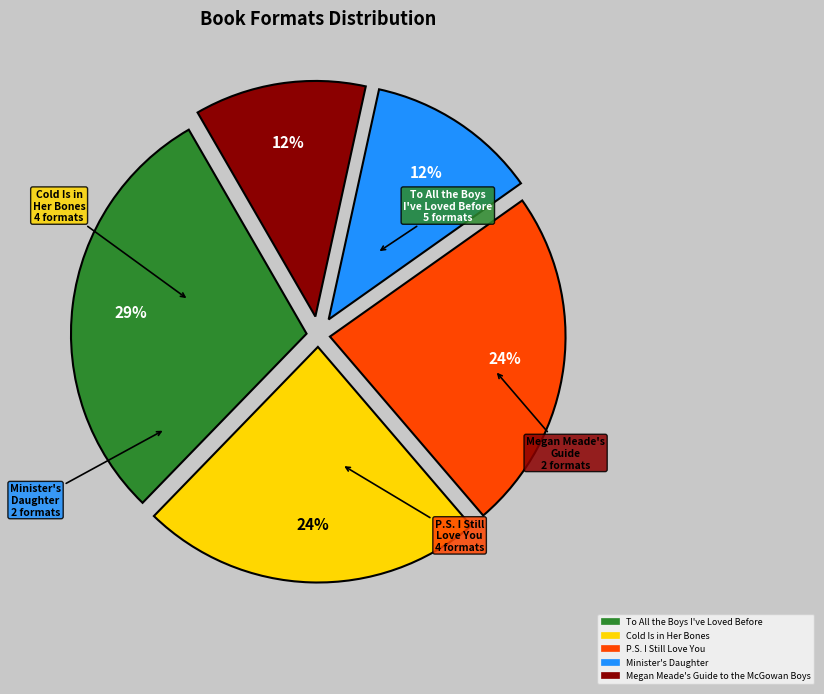

Which category has the biggest portion of the pie?

To All the Boys I've Loved Before